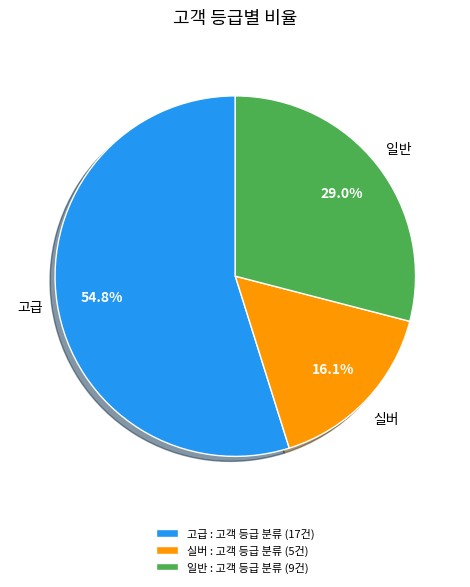

What is the ratio of the value at 고급 : 고객 등급 분류 (17건) to the value at 실버 : 고객 등급 분류 (5건)?

3.4